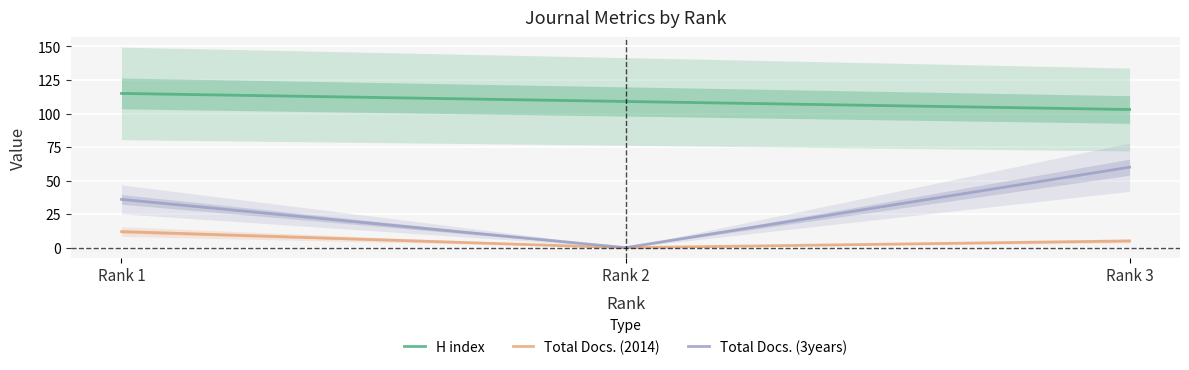

How many values in Total Docs. (3years) are above zero?

2